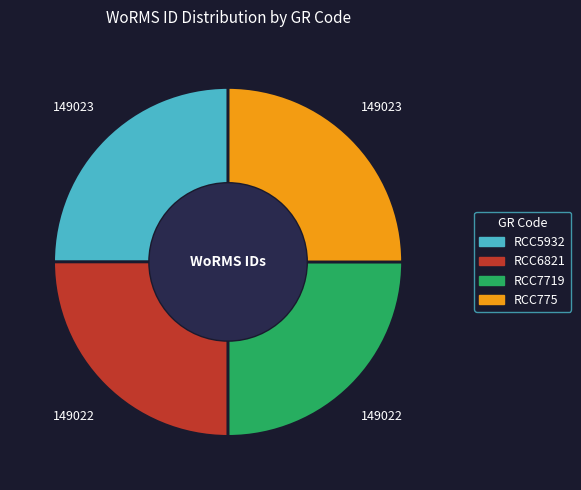

How many slices are in this pie chart?

4